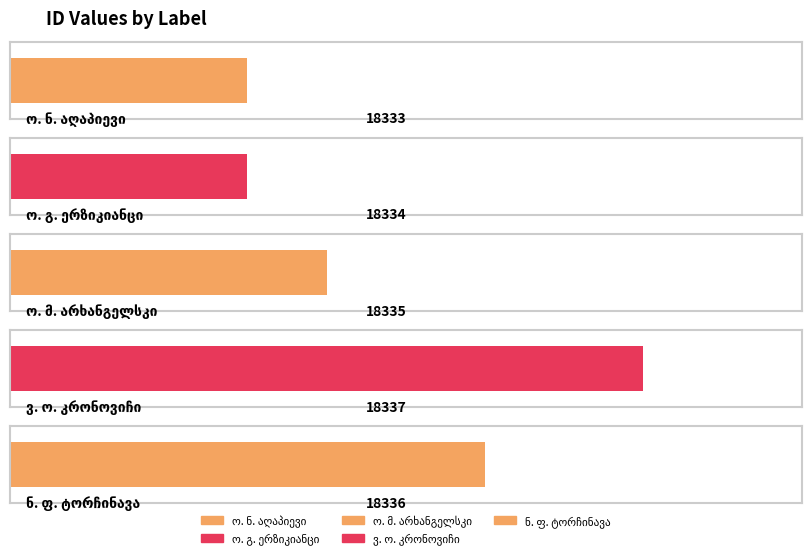

Between ნ. ფ. ტორჩინავა and ო. გ. ერზიკიანცი, which is larger?

ნ. ფ. ტორჩინავა